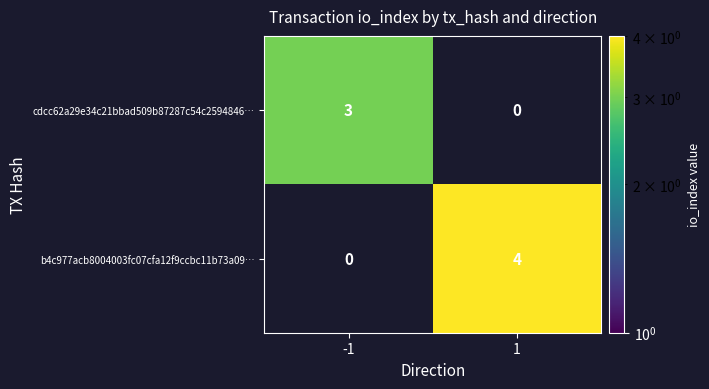

What is the total value across all series at 1?

4